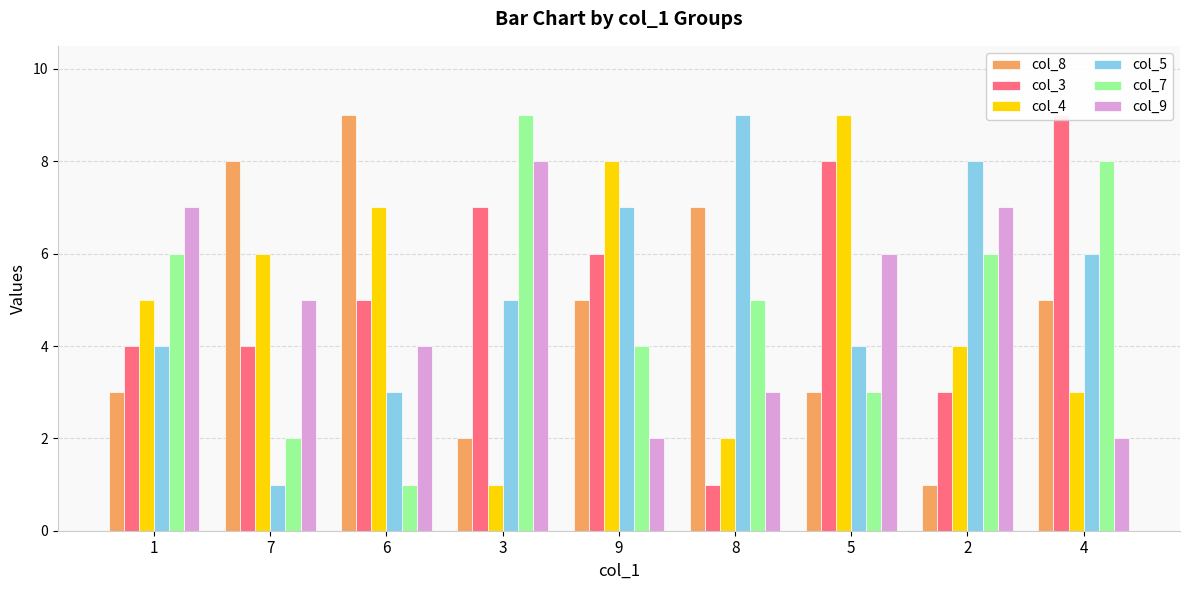

What is the sum of all col_5 values?

47